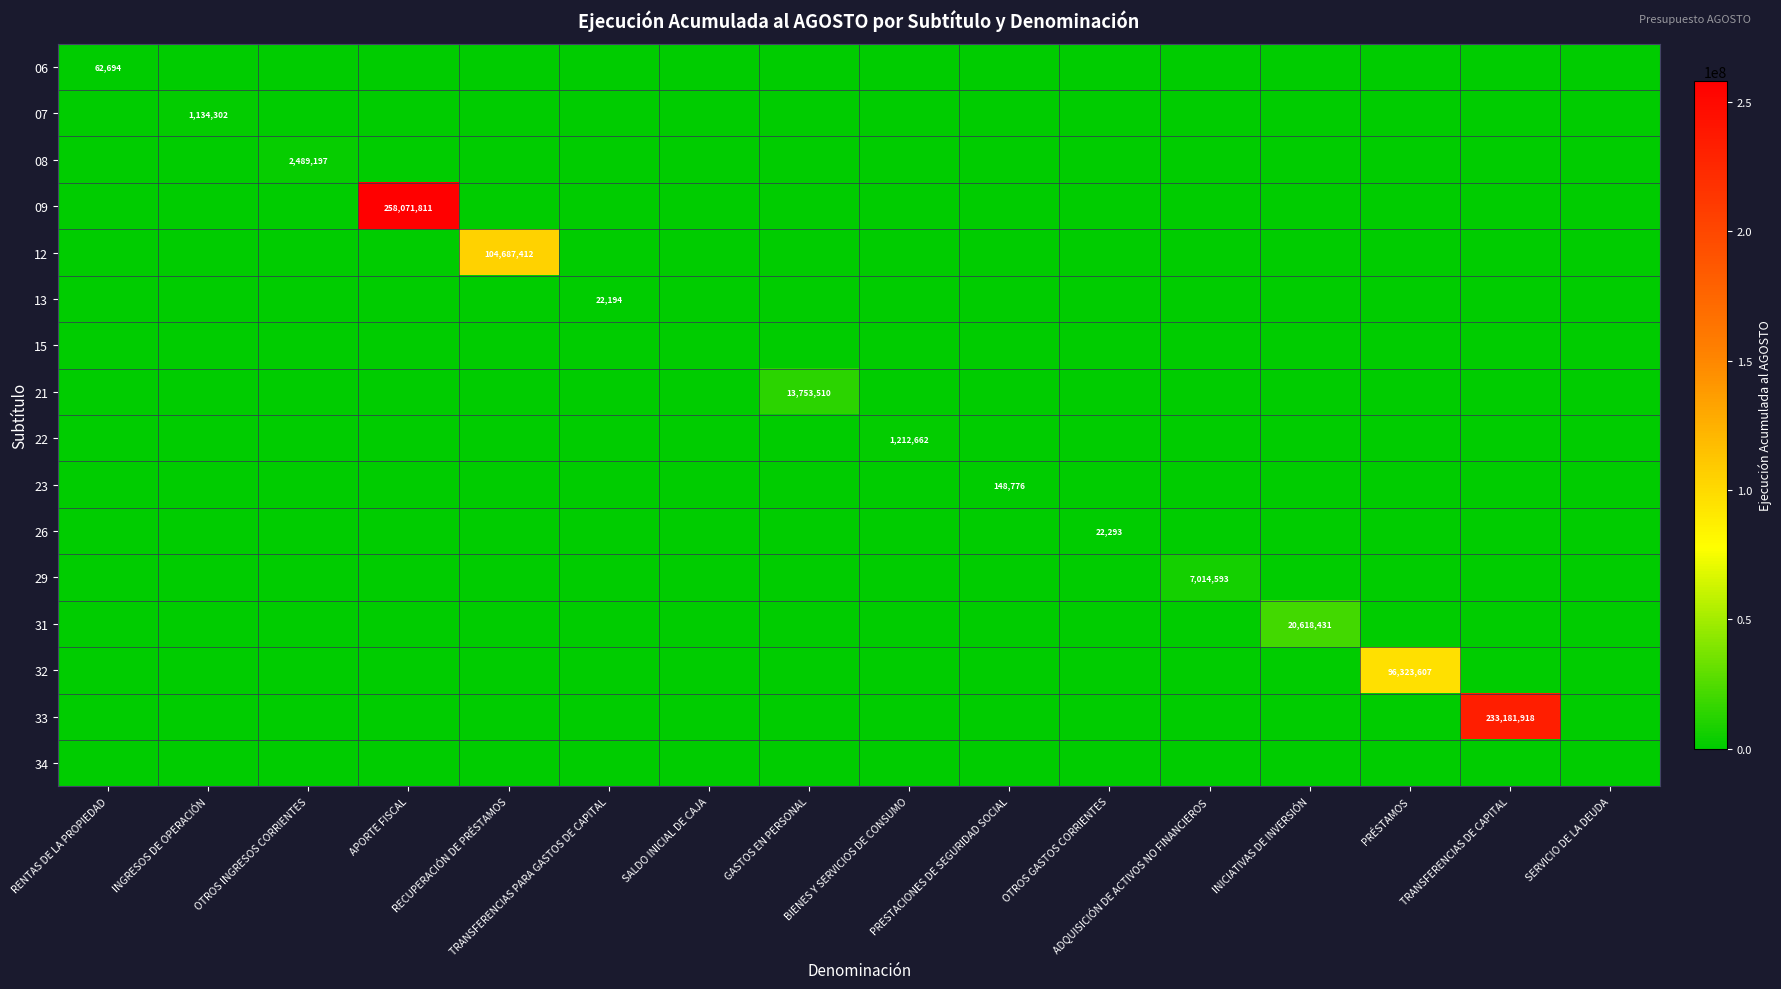

Rank the series by their maximum value, from lowest to highest.

15, 34, 13, 26, 06, 23, 07, 22, 08, 29, 21, 31, 32, 12, 33, 09